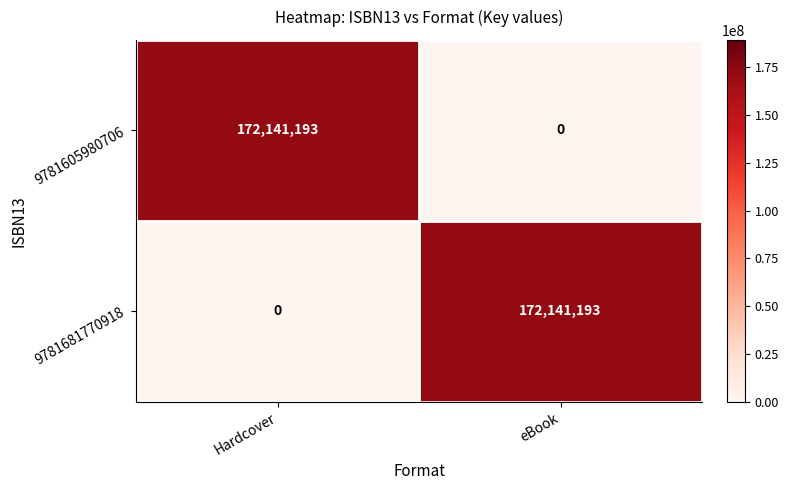

Reading left to right, transcribe all the data shown in this chart.

9781605980706: 172141193	0
9781681770918: 0	172141193